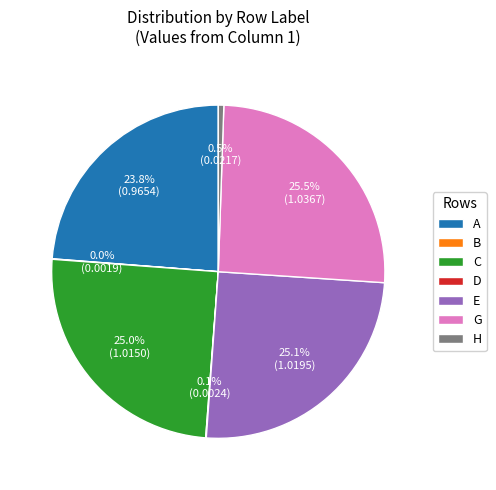

What is the ratio of the value at E to the value at G?

1.0